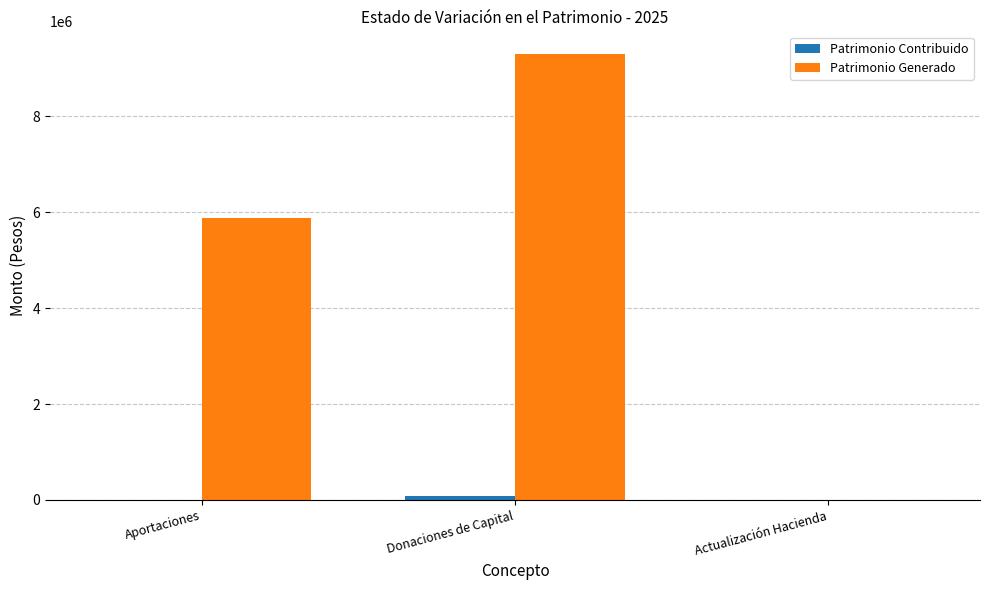

At which category does the chart reach its peak across all series?

Donaciones de Capital